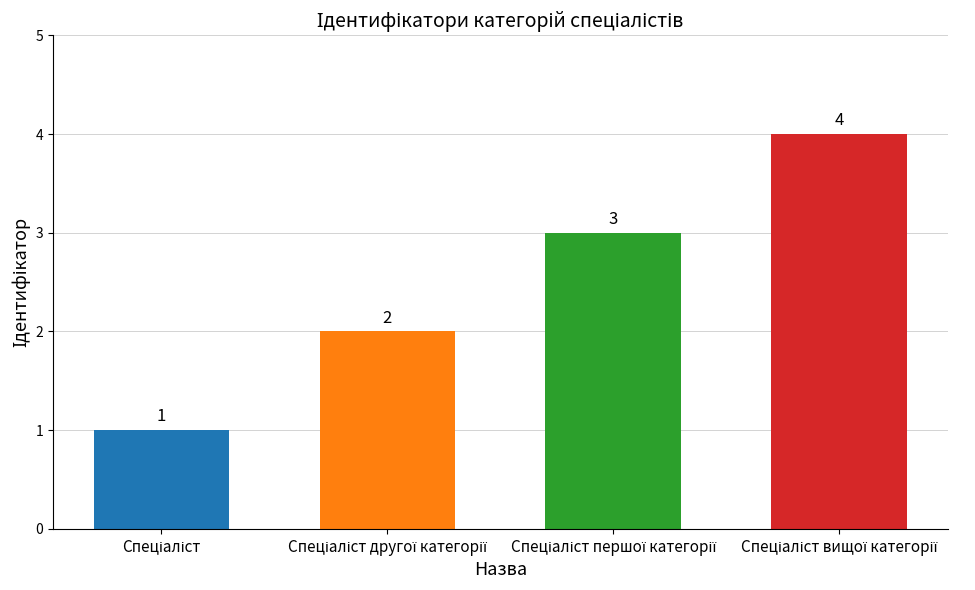

What is the difference between the second highest and second lowest values?

1